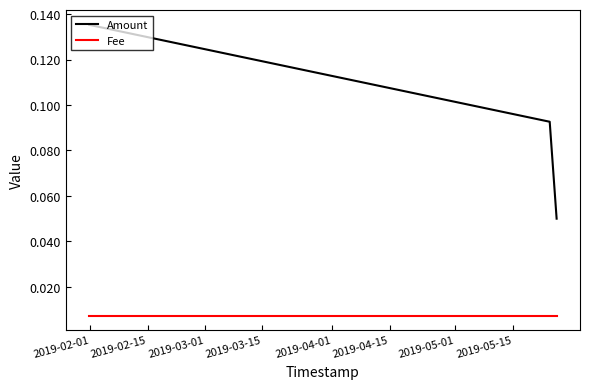

At how many categories does at least one series exceed 0?

3